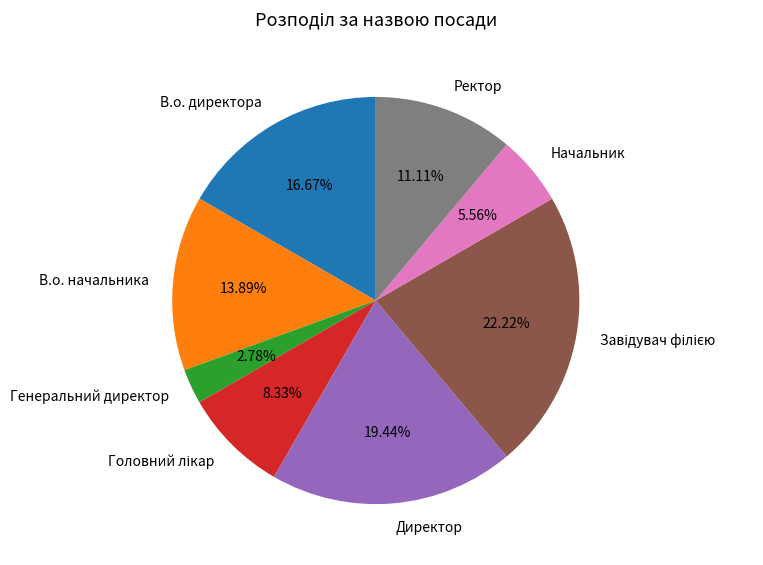

Is there any slice that represents more than half of the pie?

No